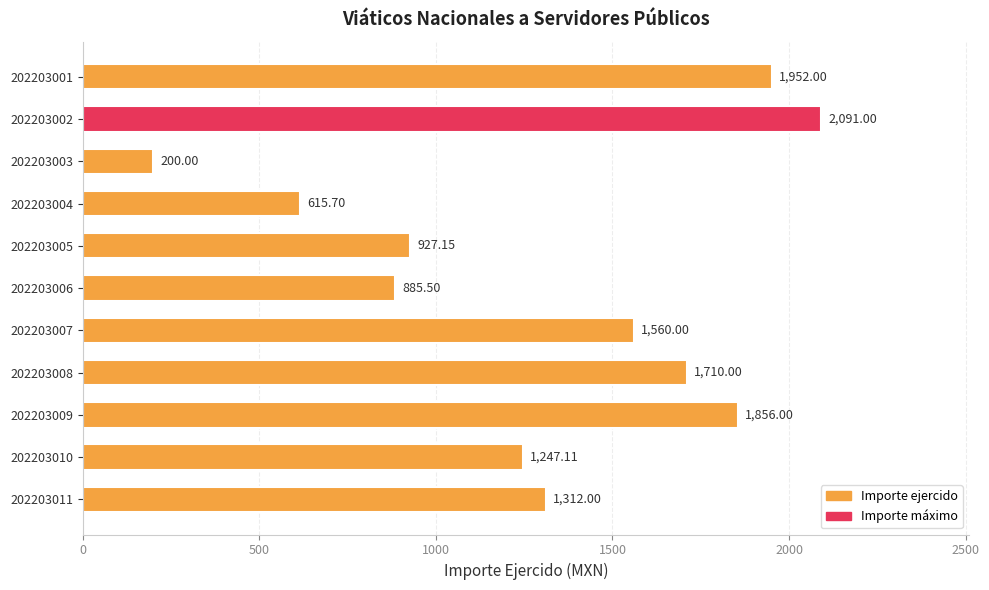

How many bars are there in total?

11